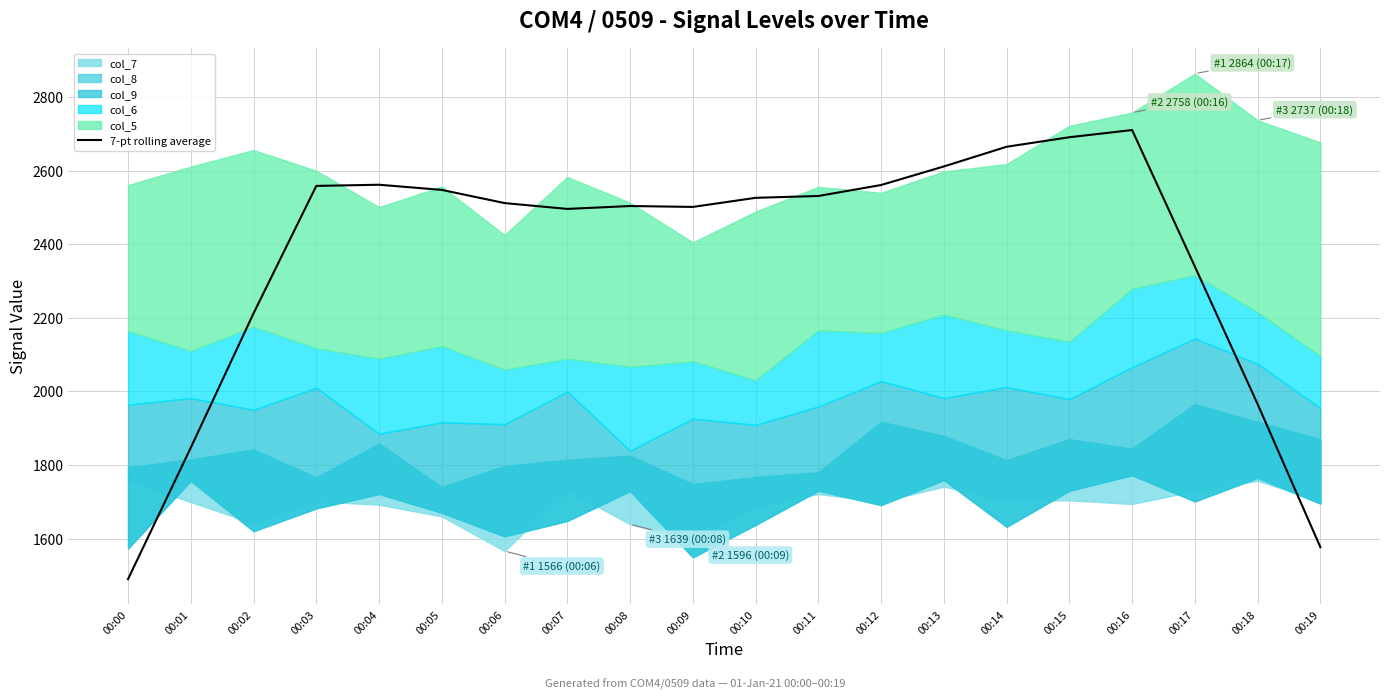

Which label corresponds to the smallest value in the chart?

00:00